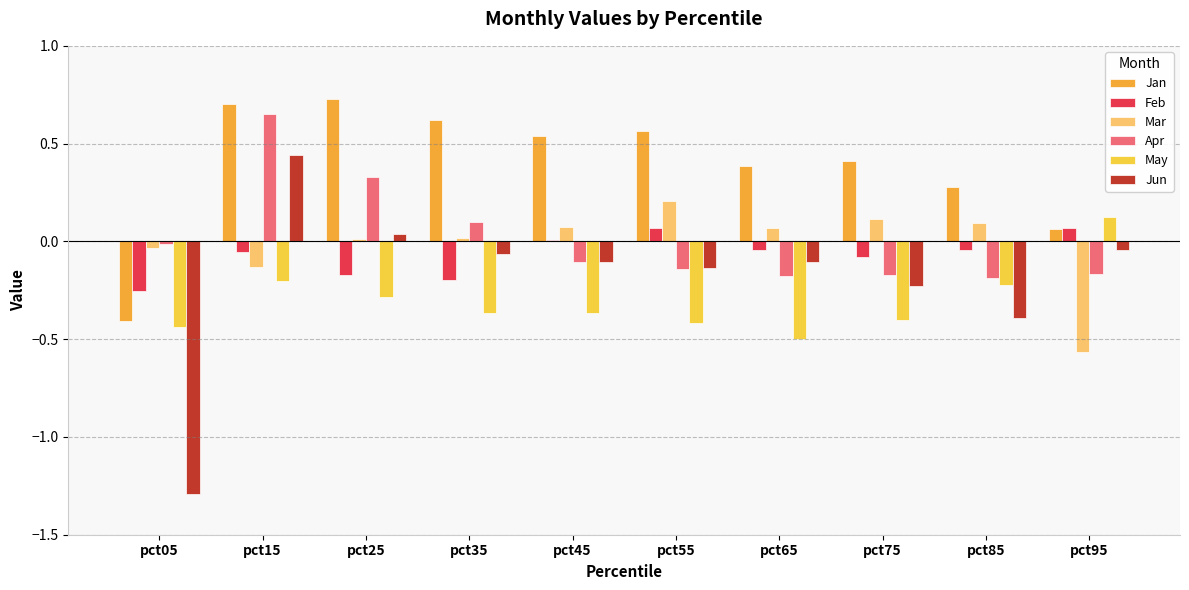

Which series has the largest total across all categories?

Jan